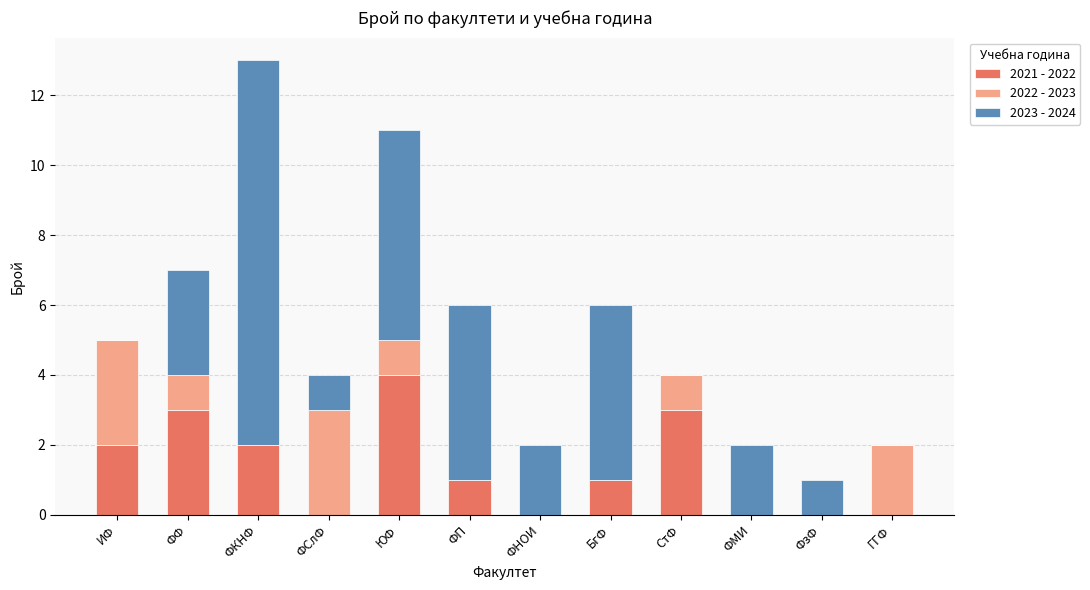

Are the bars grouped side by side (vs. stacked)?

No